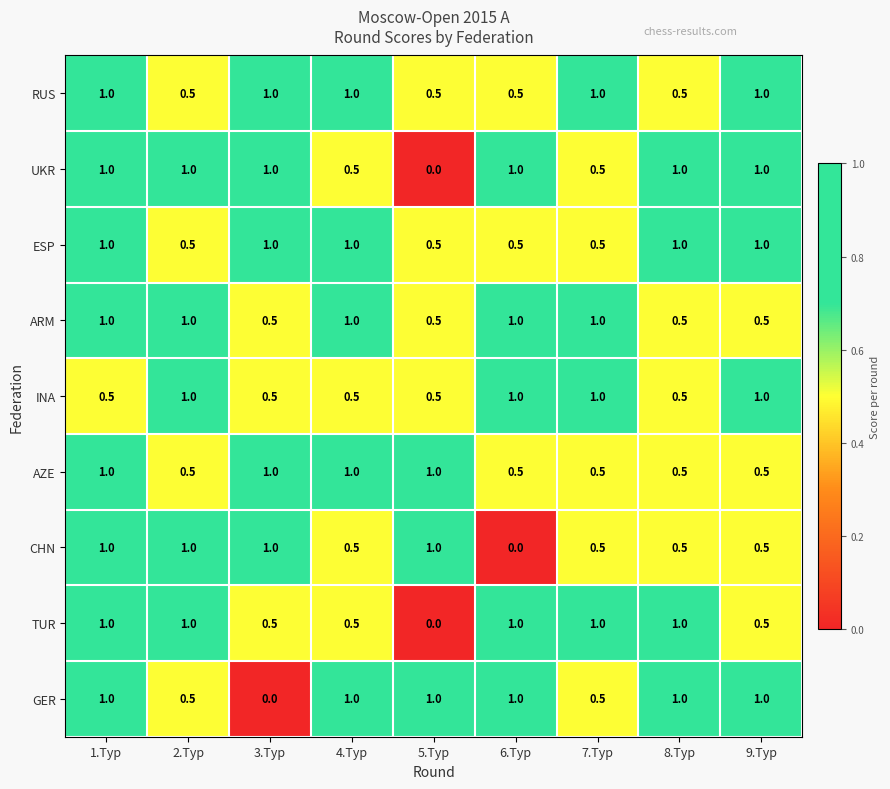

The value of GER at 4.Tур is 0.3. True or false?

False